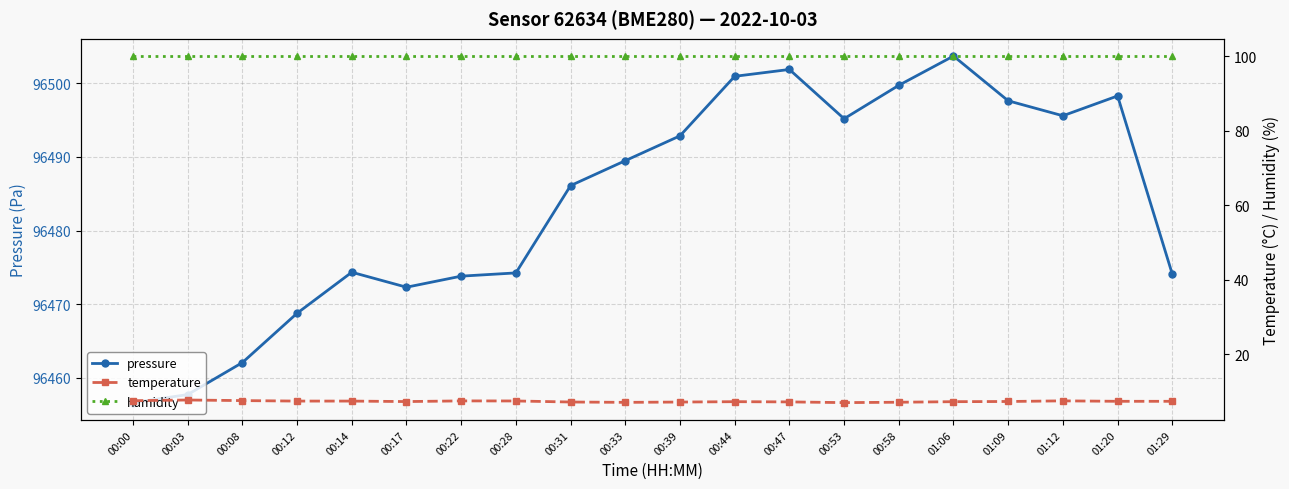

How many lines are shown in the chart?

3